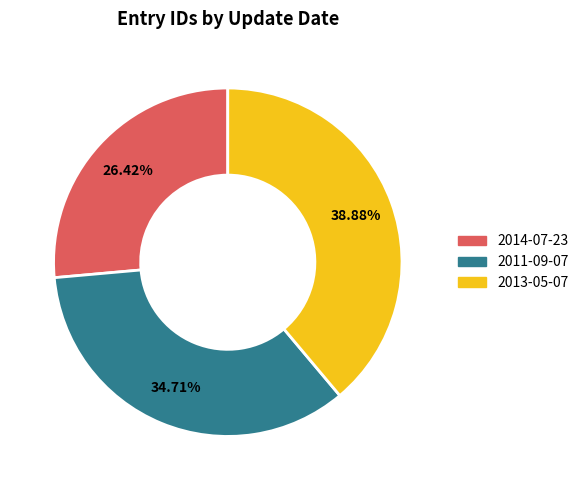

To the nearest percent, what is the difference between the largest and smallest slice percentages?

12%